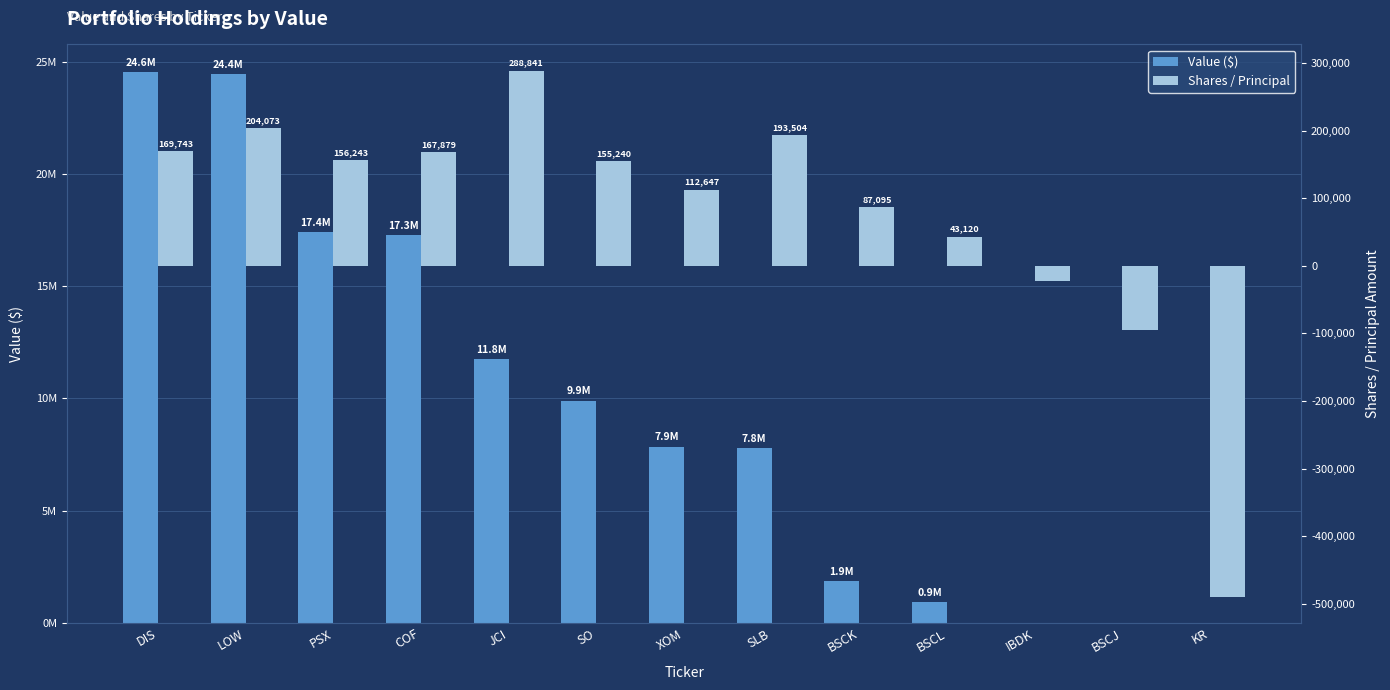

Which label corresponds to the largest value in the chart?

DIS